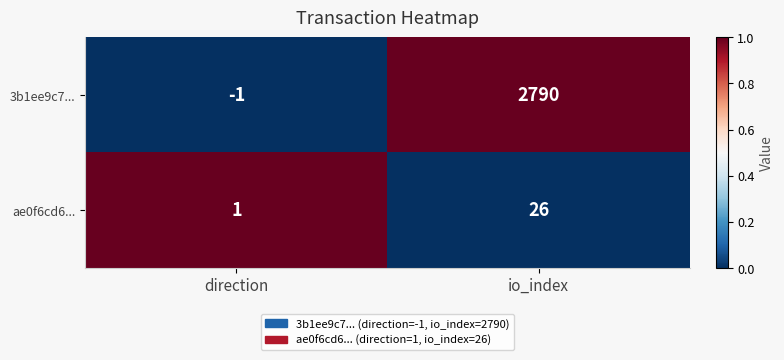

List the series in order of their peak value, highest first.

3b1ee9c7..., ae0f6cd6...